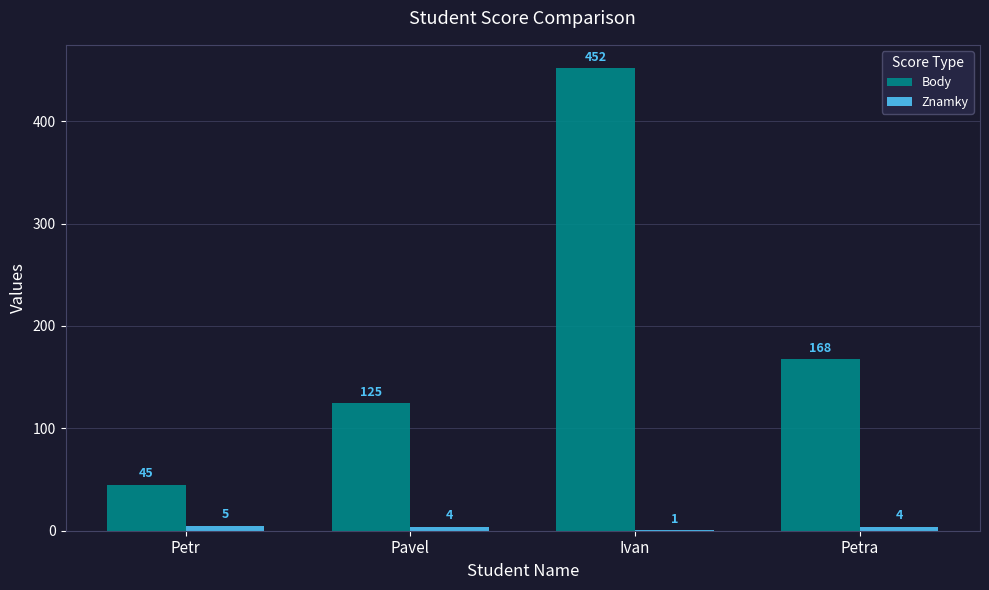

At which label does Znamky first exceed 4?

Petr